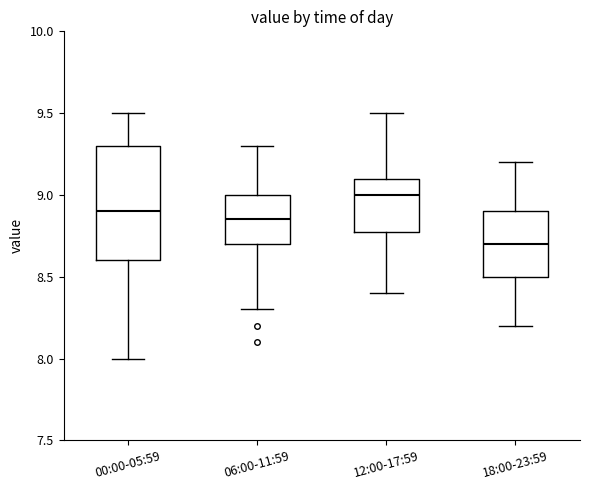

Where is the lower edge of the box for 18:00-23:59 on the y-axis? The values are not printed on the chart, so give them approximately, as read against the axis.

8.50